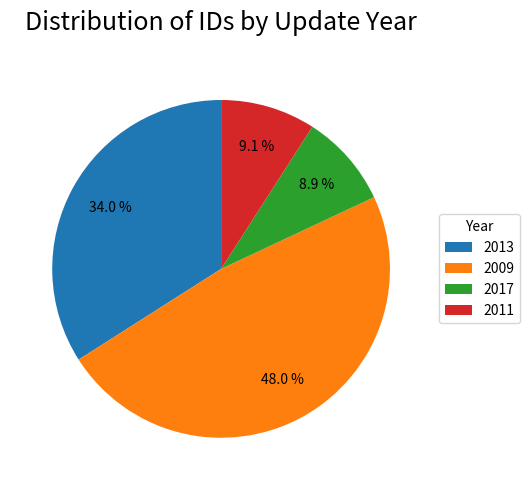

Does any single category account for the majority?

No